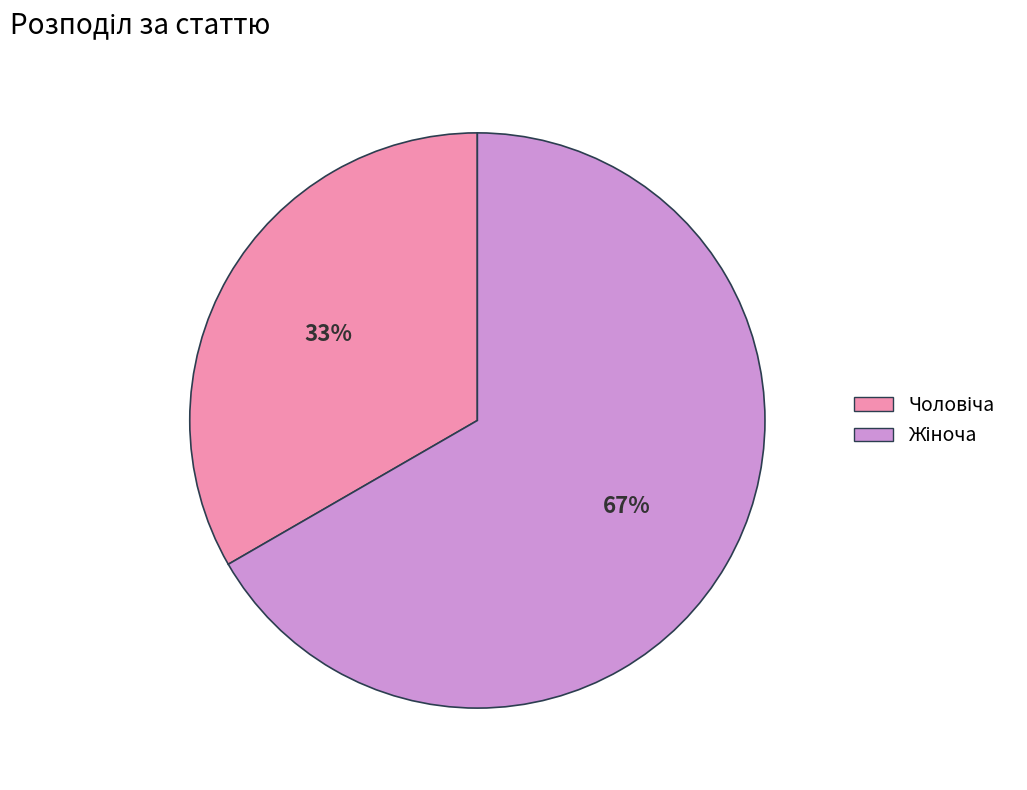

To the nearest percent, what is the average slice percentage?

50%